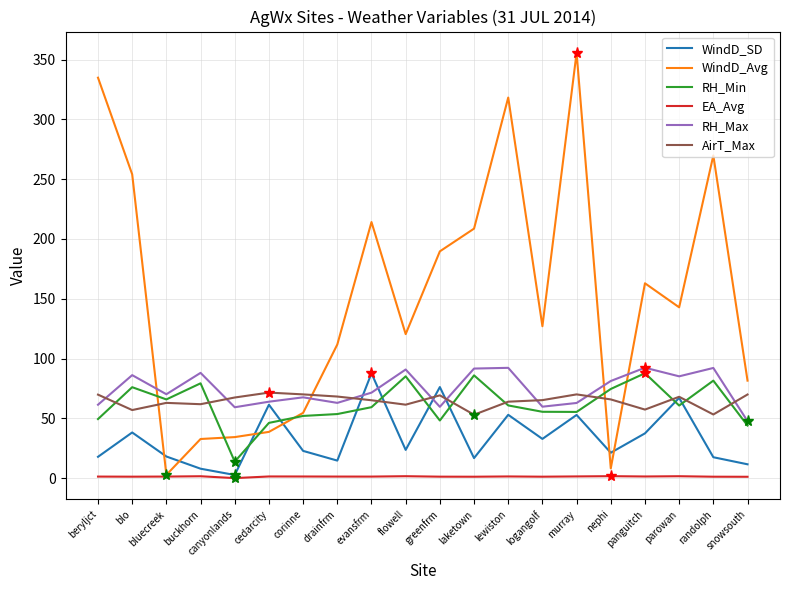

What is the average value of the AirT_Max series?

64.5